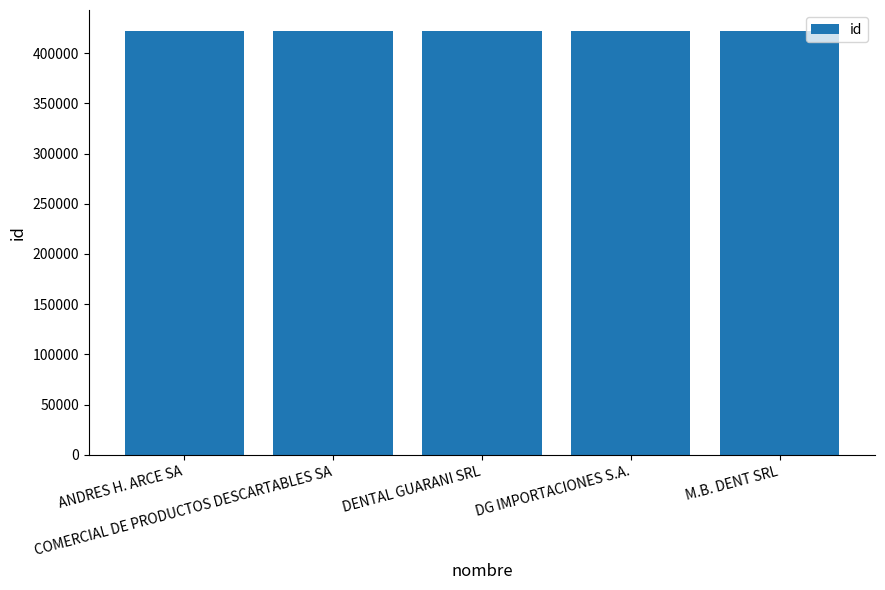

How many values are below 421898?

2